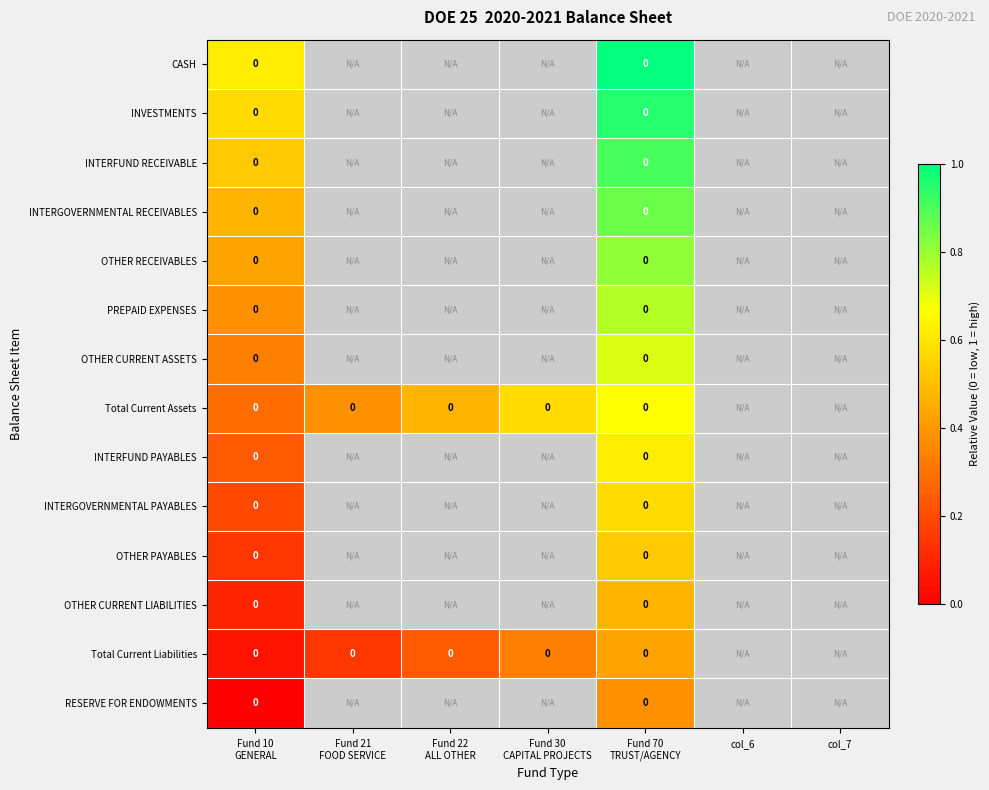

Rank the series by their maximum value, from lowest to highest.

RESERVE FOR ENDOWMENTS, Total Current Liabilities, OTHER CURRENT LIABILITIES, OTHER PAYABLES, INTERGOVERNMENTAL PAYABLES, INTERFUND PAYABLES, Total Current Assets, OTHER CURRENT ASSETS, PREPAID EXPENSES, OTHER RECEIVABLES, INTERGOVERNMENTAL RECEIVABLES, INTERFUND RECEIVABLE, INVESTMENTS, CASH